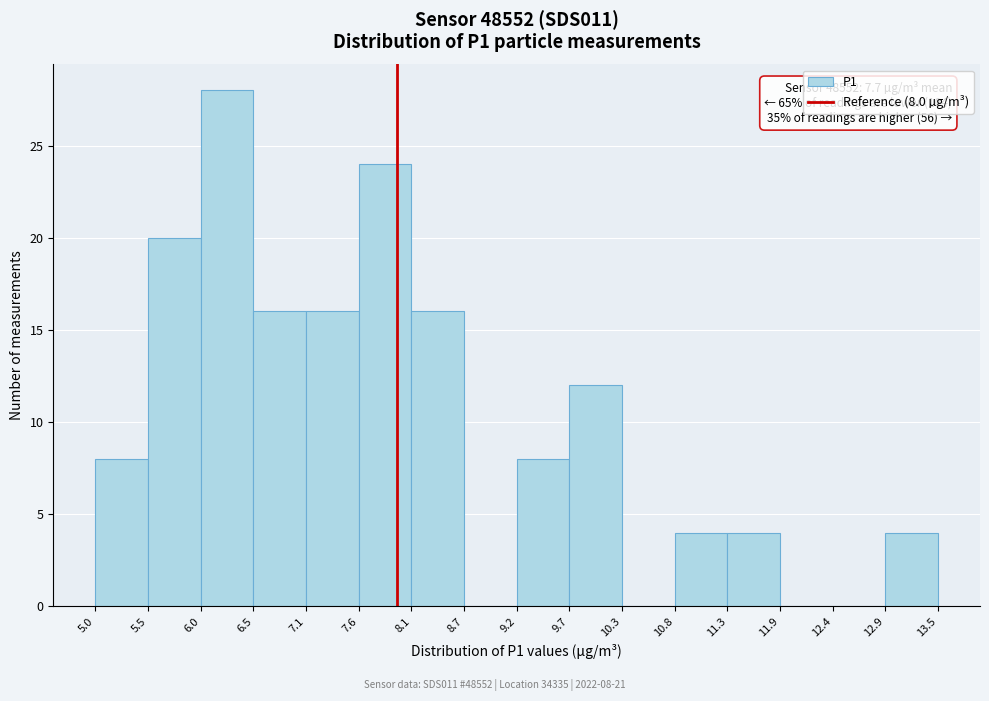

Over which range of the x-axis is the bar tallest?

6.0 to 6.5